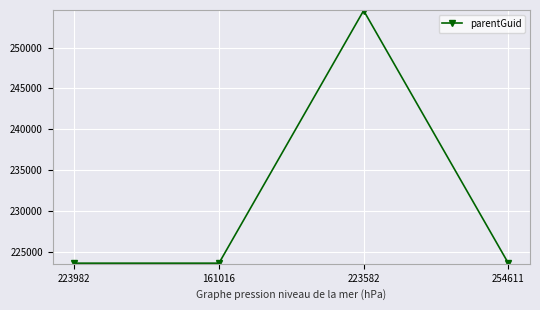

Is it true that the value at 161016 is 50907?

False